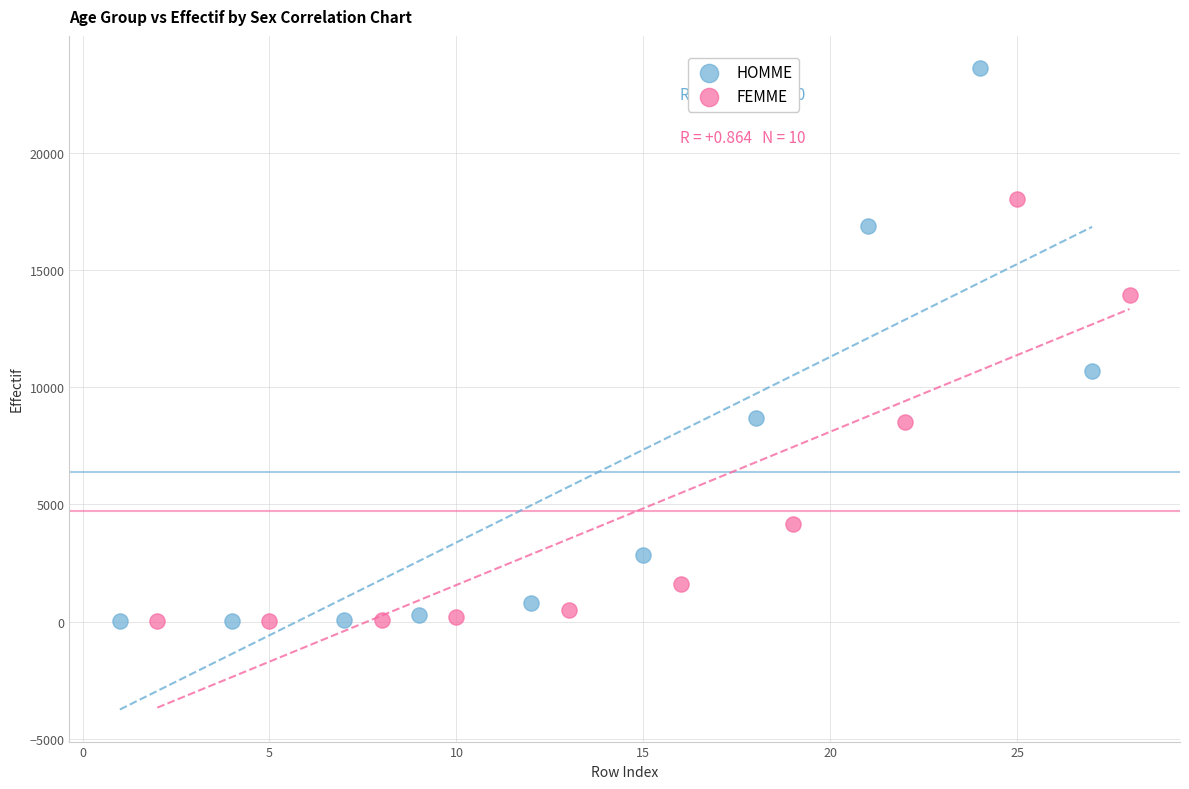

What are all the series names shown in the legend?

HOMME, FEMME